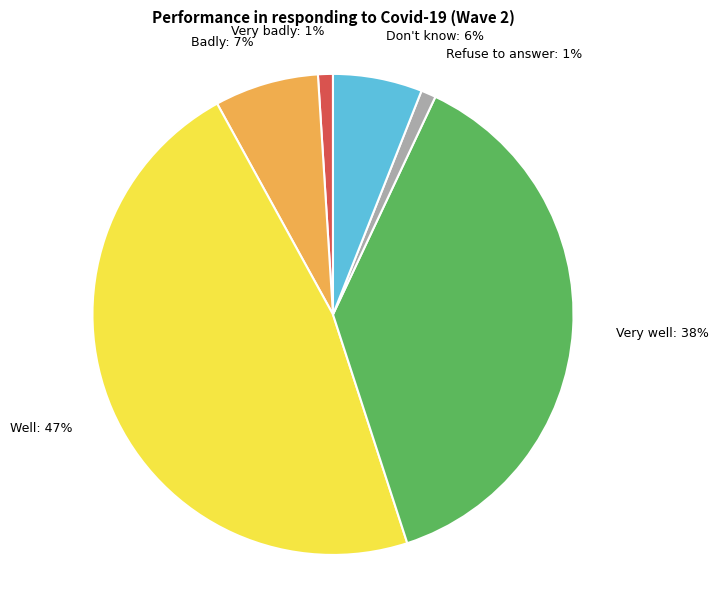

Does Well account for over 50% of the chart?

No